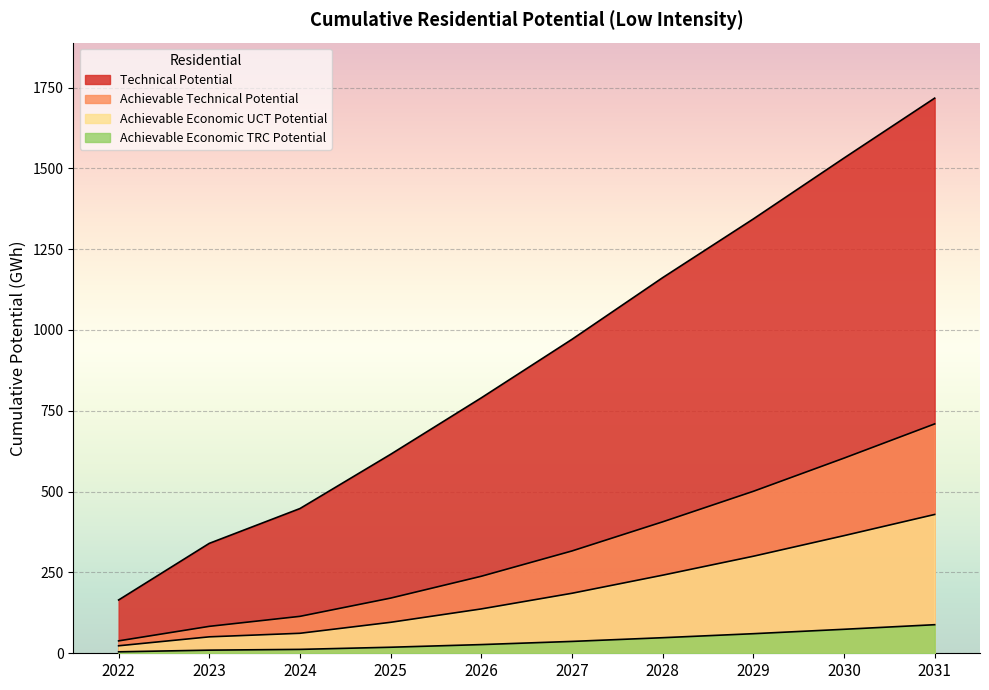

How many lines are shown in the chart?

4